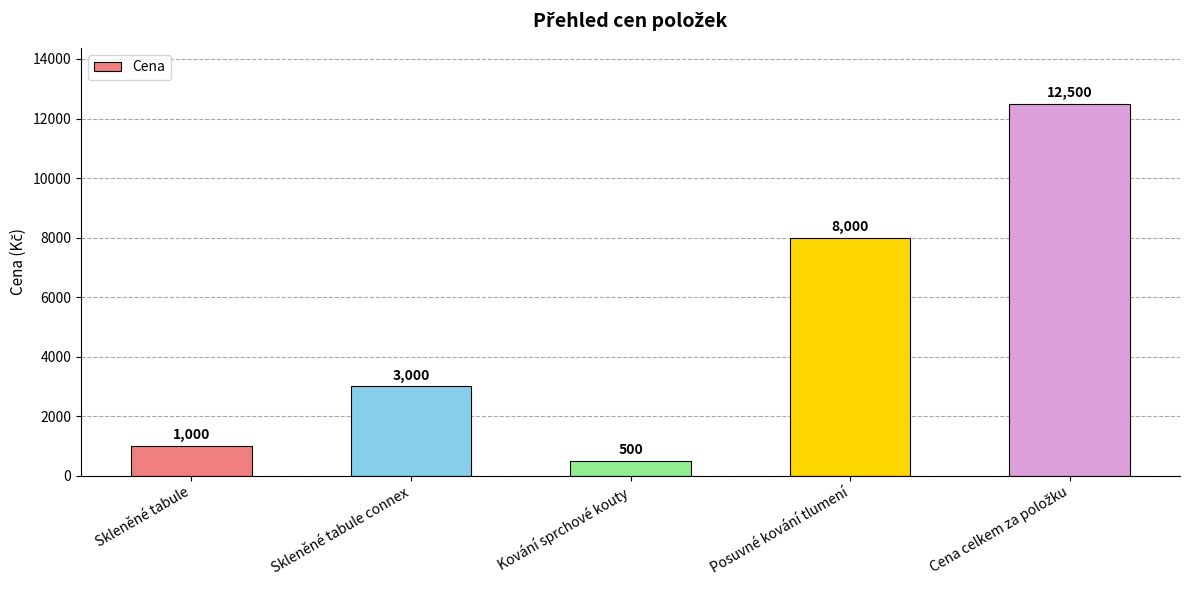

What is the ratio of the value at Skleněné tabule to the value at Kování sprchové kouty?

2.0